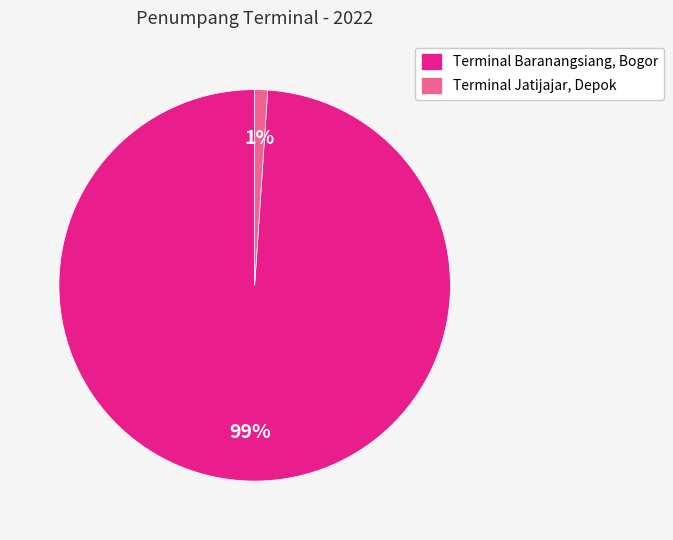

Between Terminal Jatijajar, Depok and Terminal Baranangsiang, Bogor, which is larger?

Terminal Baranangsiang, Bogor